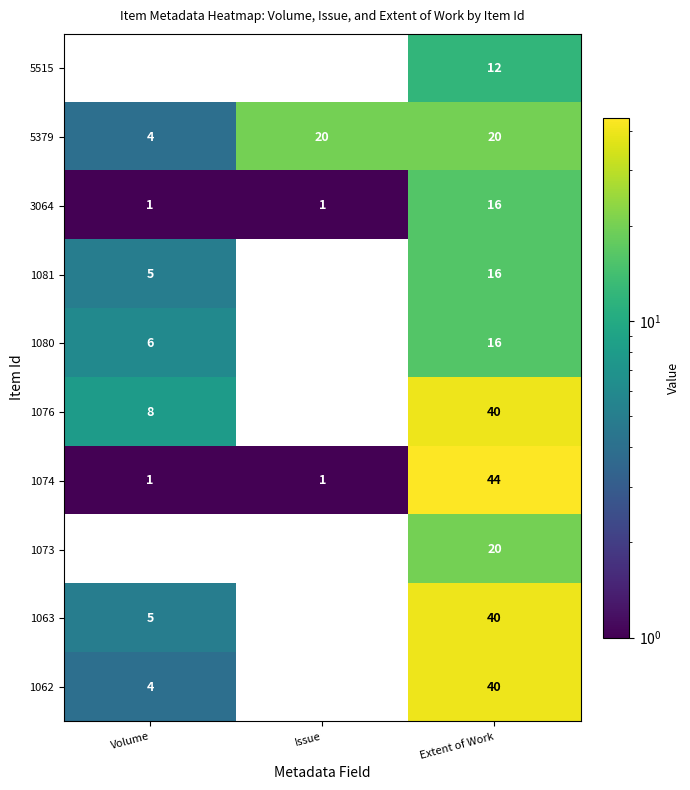

Count the number of categories in the chart.

3